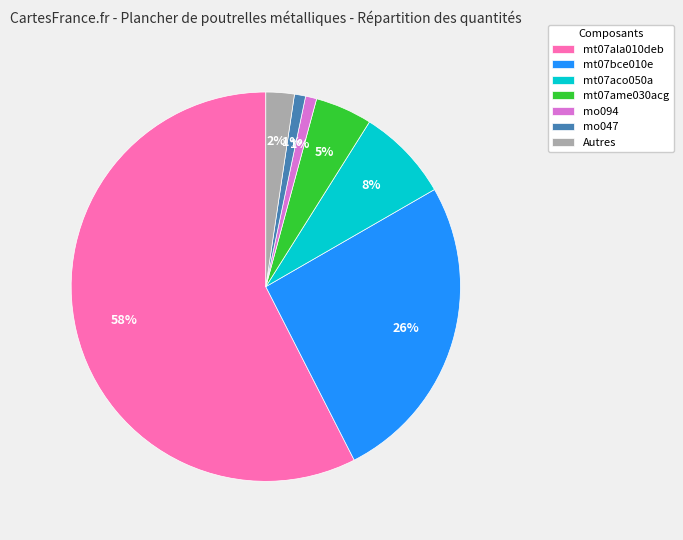

To the nearest percent, what portion does mt07ame030acg represent?

5%